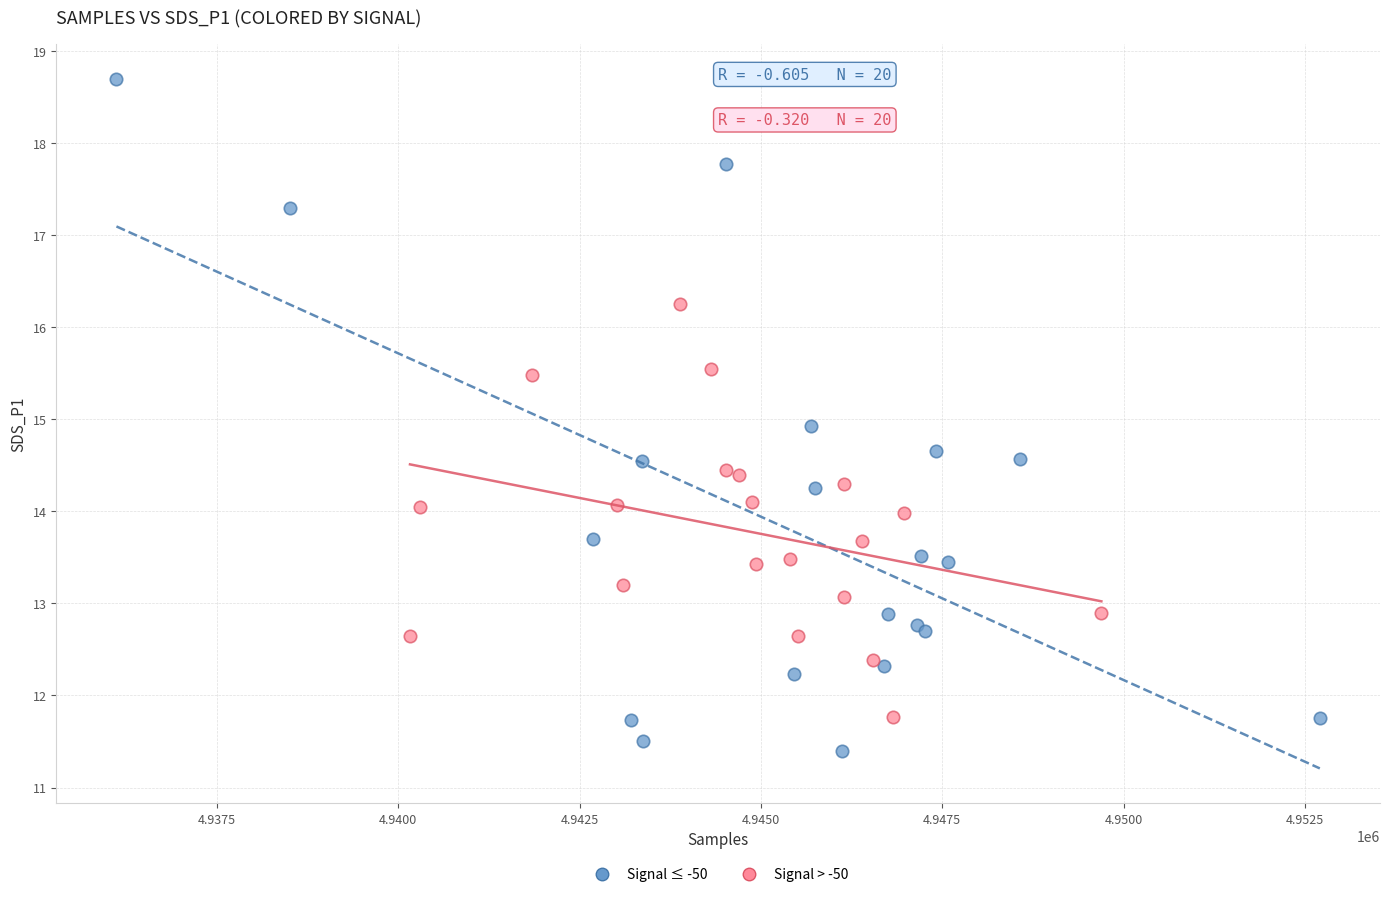

Which series contains the lowest Y value?

Signal ≤ -50